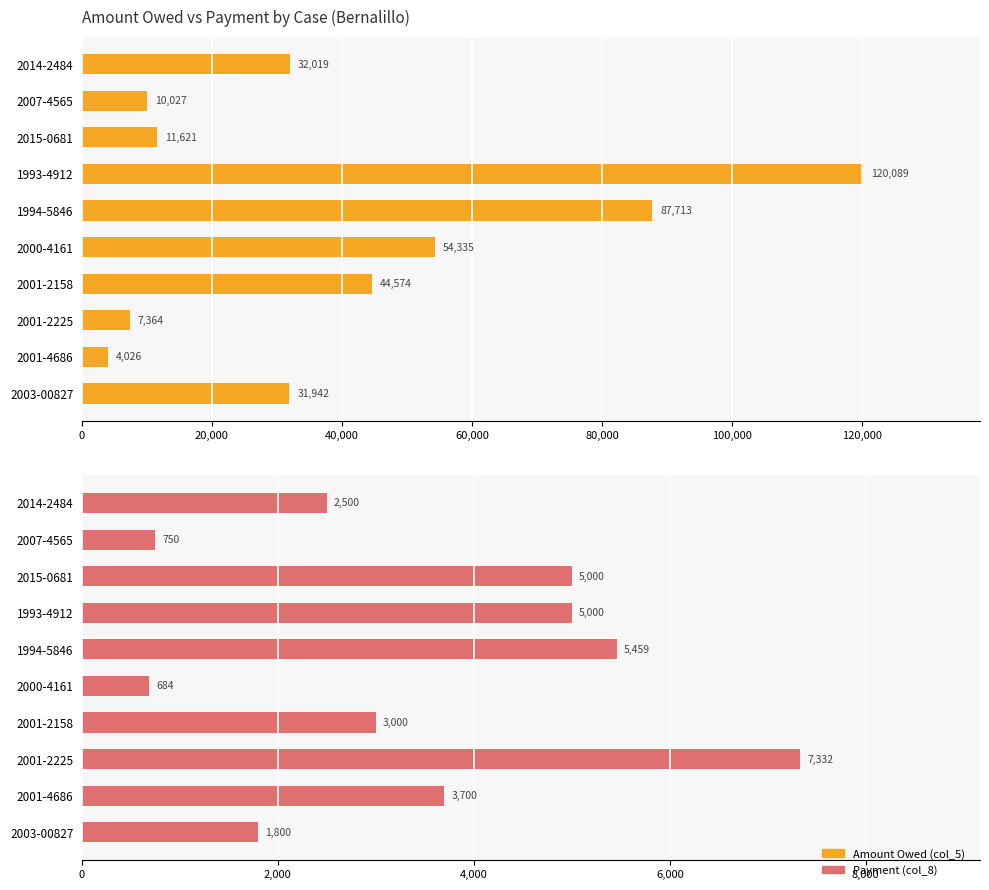

What is the minimum value for Payment (col_8)?

684.4